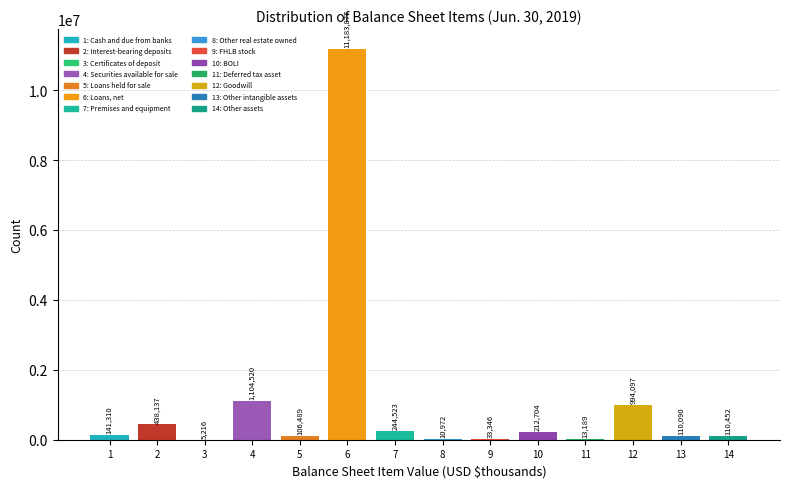

Reading right to left, extract all data points from this chart.

14=110452	13=110090	12=994097	11=13189	10=212704	9=33346	8=10972	7=244523	6=11183877	5=106489	4=1104520	3=5216	2=438137	1=141310